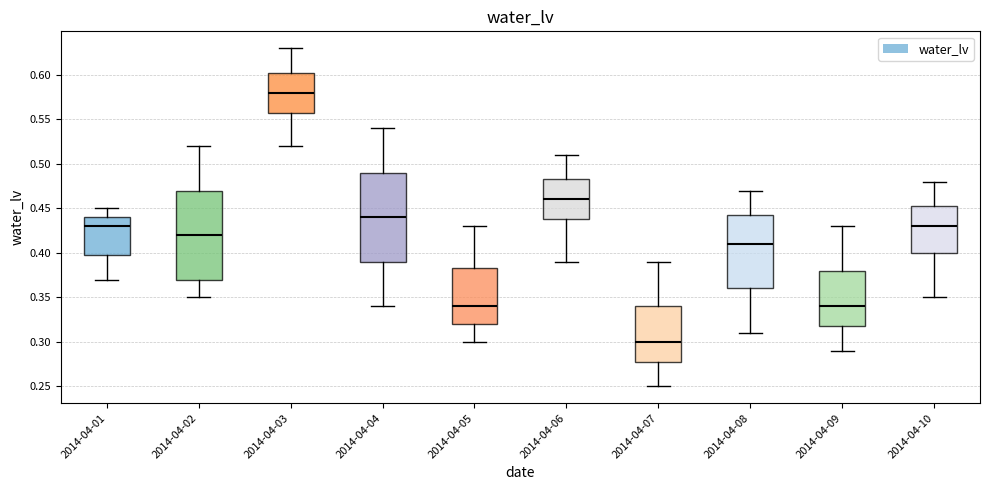

Where is the upper edge of the box for 2014-04-03 on the y-axis? The values are not printed on the chart, so give them approximately, as read against the axis.

0.605